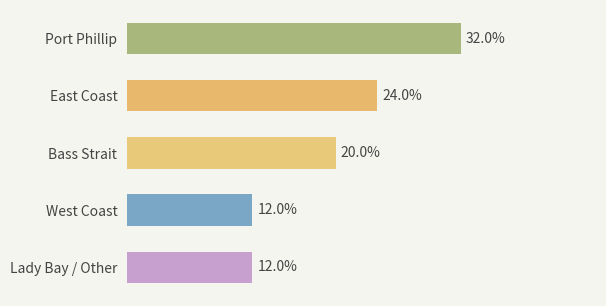

Between West Coast and Port Phillip, which is larger?

Port Phillip